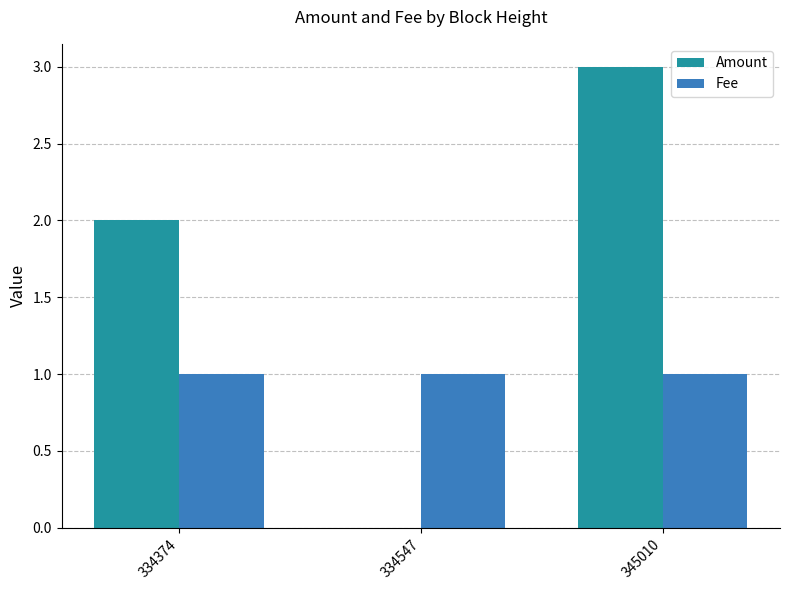

The value of Amount at 345010 is 3.0. True or false?

True